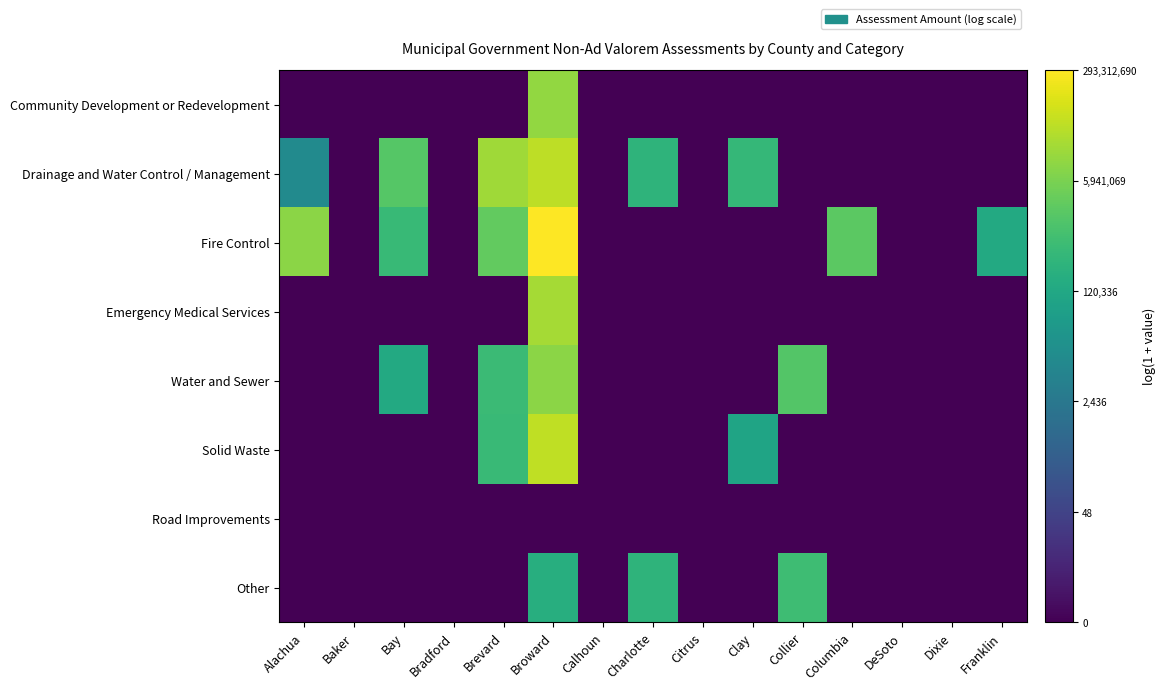

At which category does the chart reach its minimum across all series?

Alachua